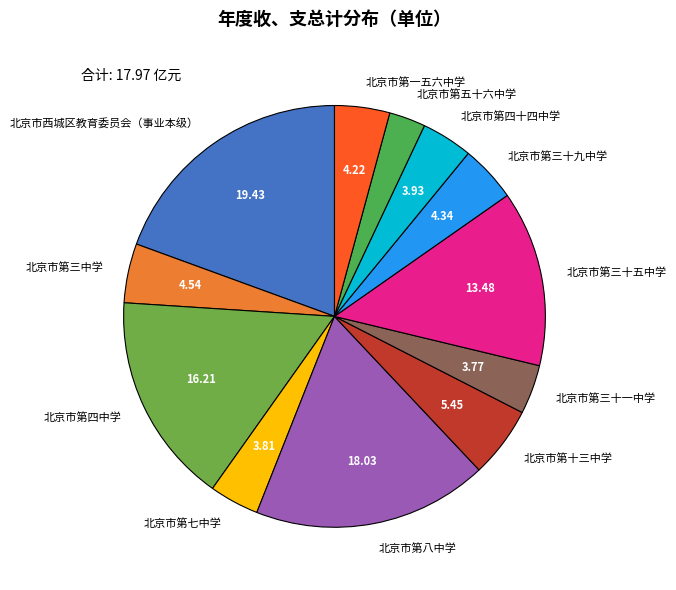

Between 北京市第三中学 and 北京市第四十四中学, which is larger?

北京市第三中学